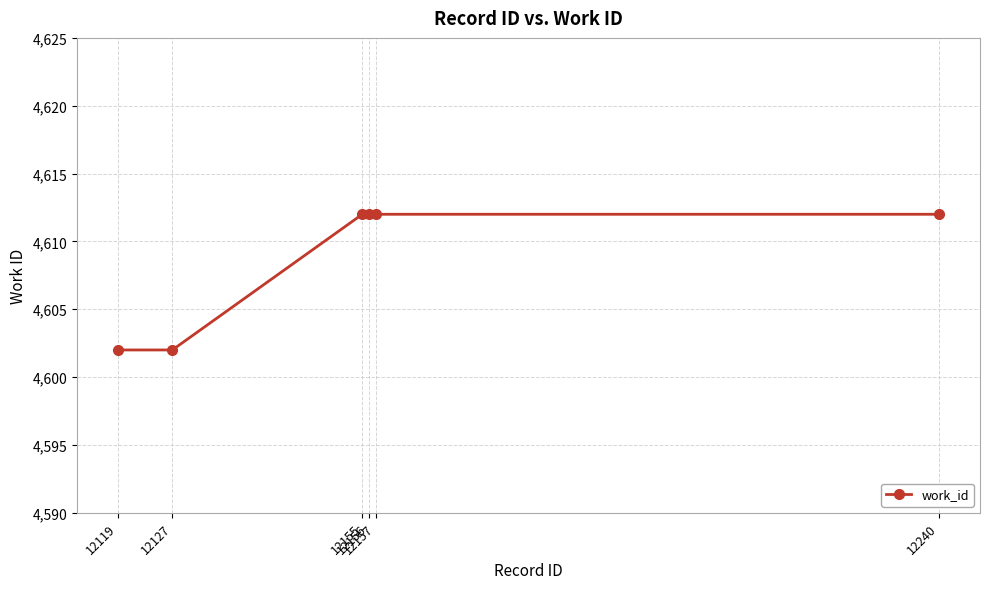

How many series are shown in this chart?

1